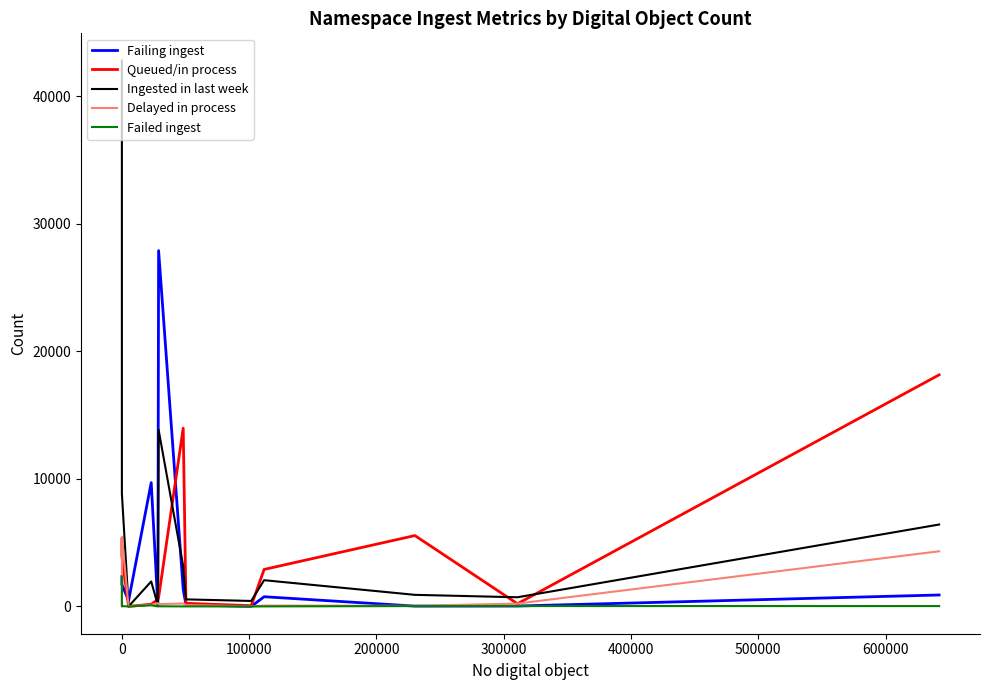

What is the average value of the Ingested in last week series?

6287